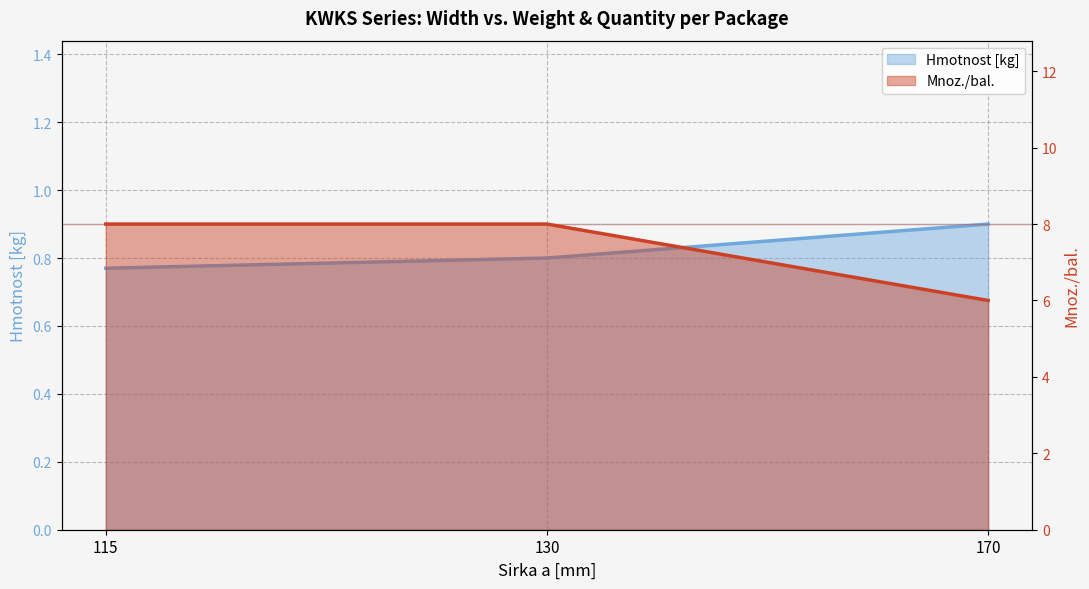

Between 170 and 130, which is larger?

170